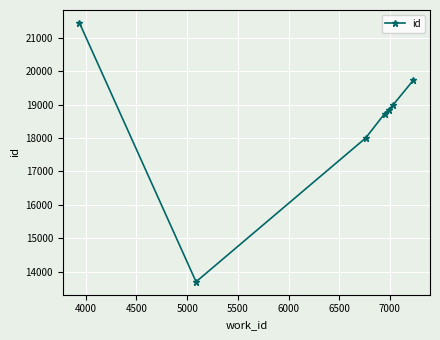

What is the smallest value displayed?

13699